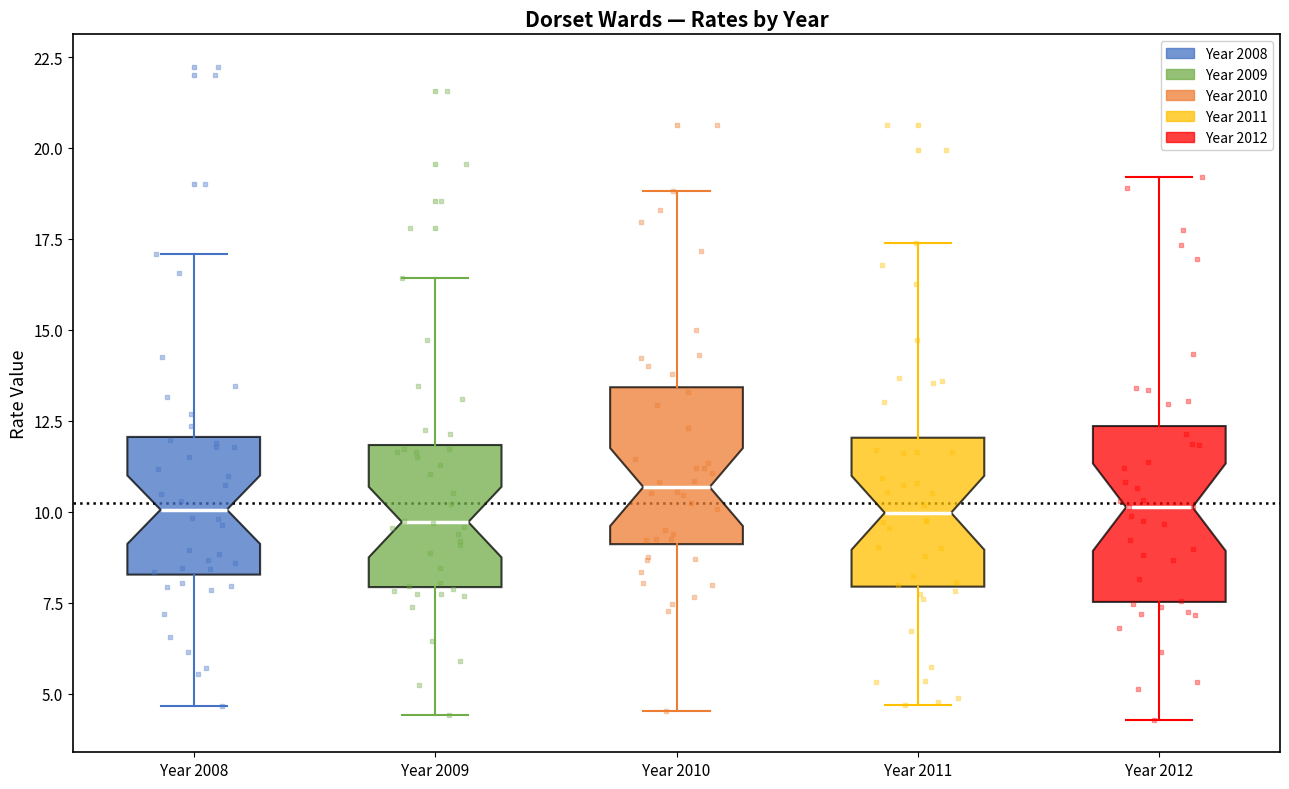

Which box has the highest median line?

Year 2010